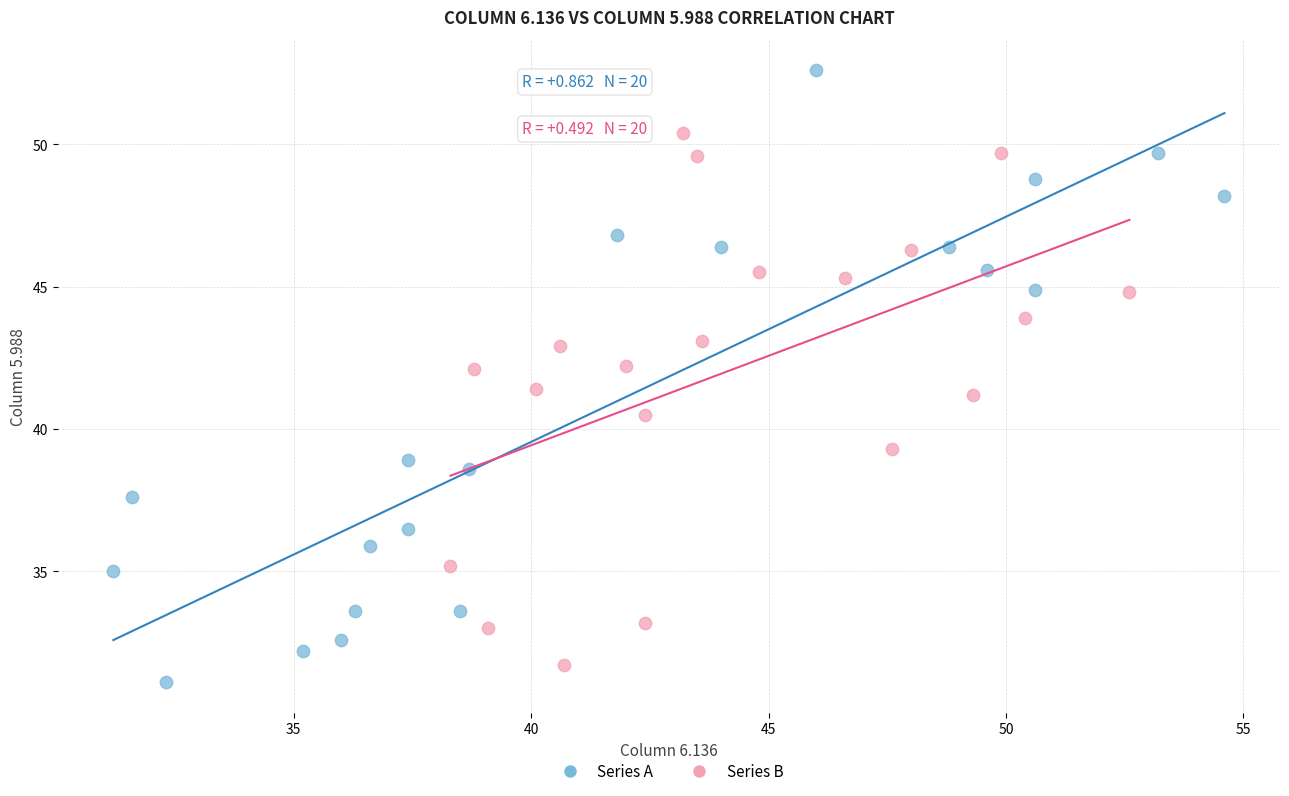

Which series reaches the maximum Y coordinate?

Series A